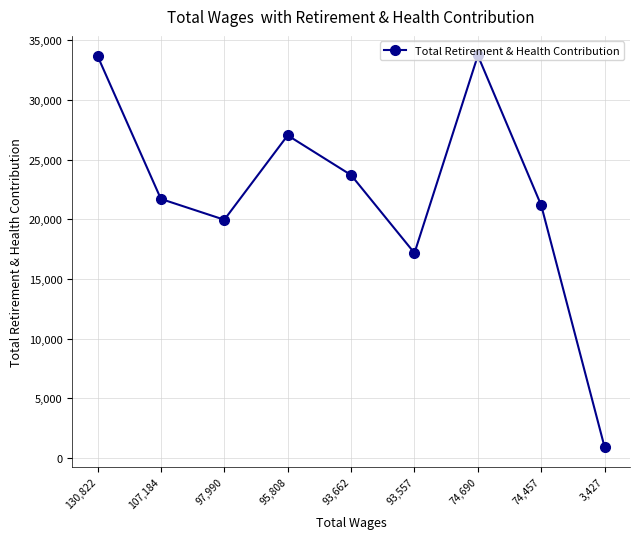

What is the minimum value shown in the chart?

888